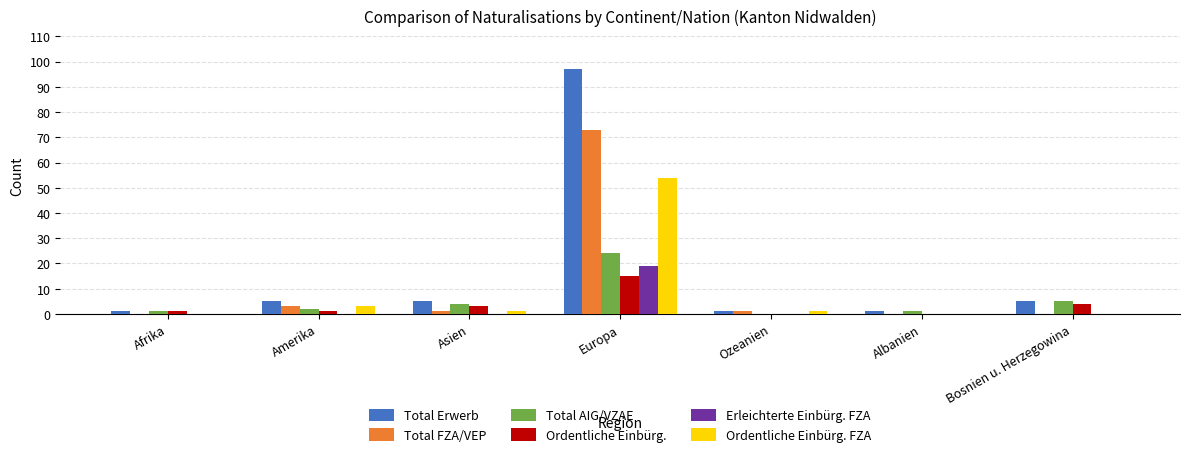

What is the total value across all series at Afrika?

3